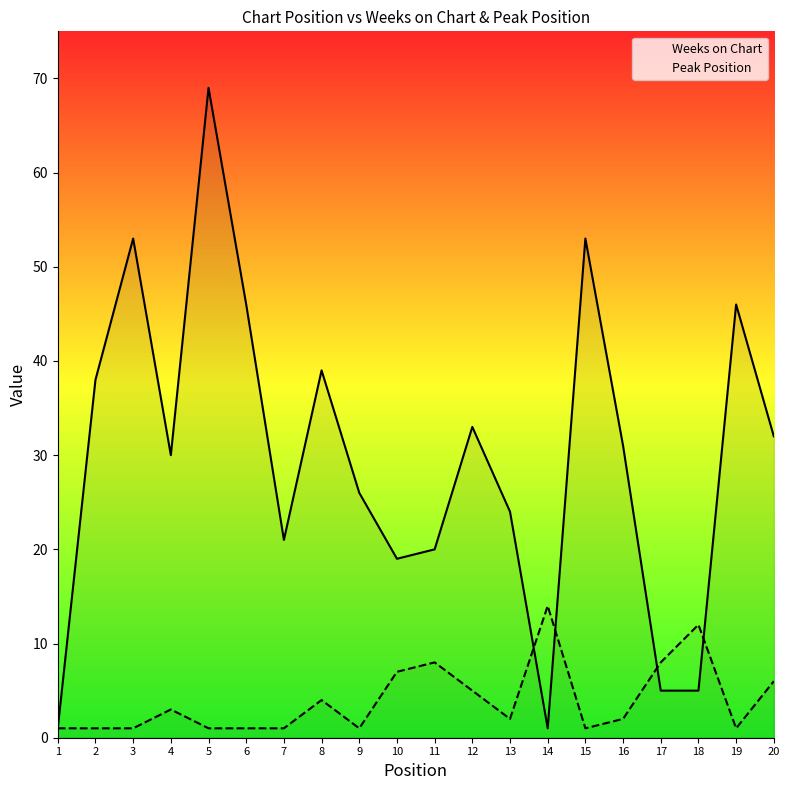

How many interior local peaks does the Weeks on Chart series have?

6